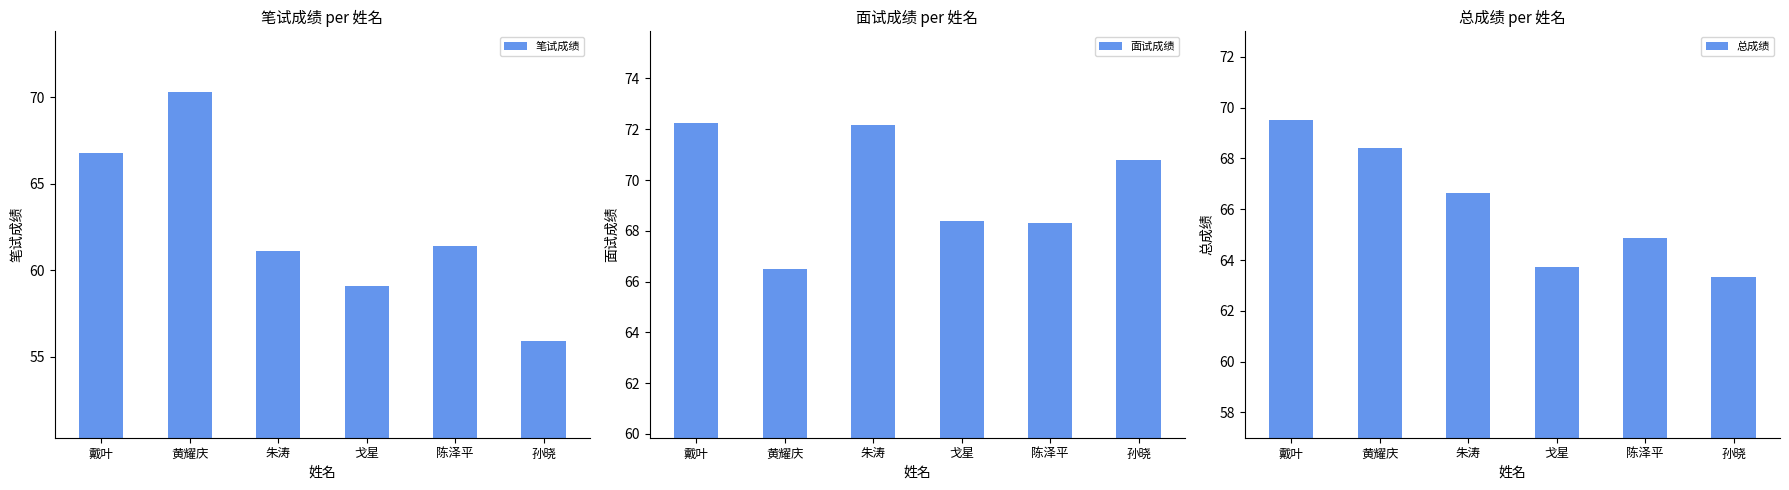

Which series changed the most between 戈星 and 孙晓?

笔试成绩